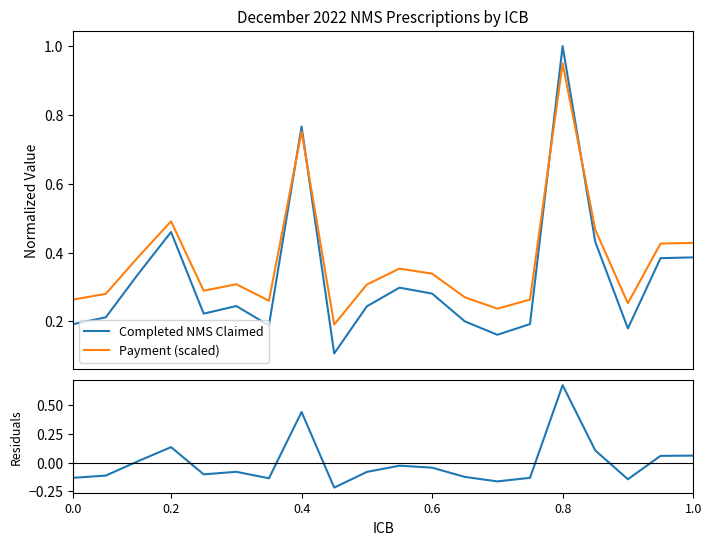

True or false: Payment (scaled) and Completed NMS Claimed intersect in this chart.

True